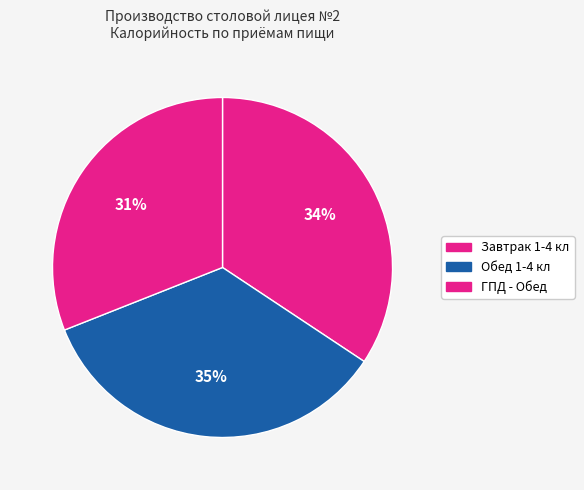

Count the number of slices in the pie.

3